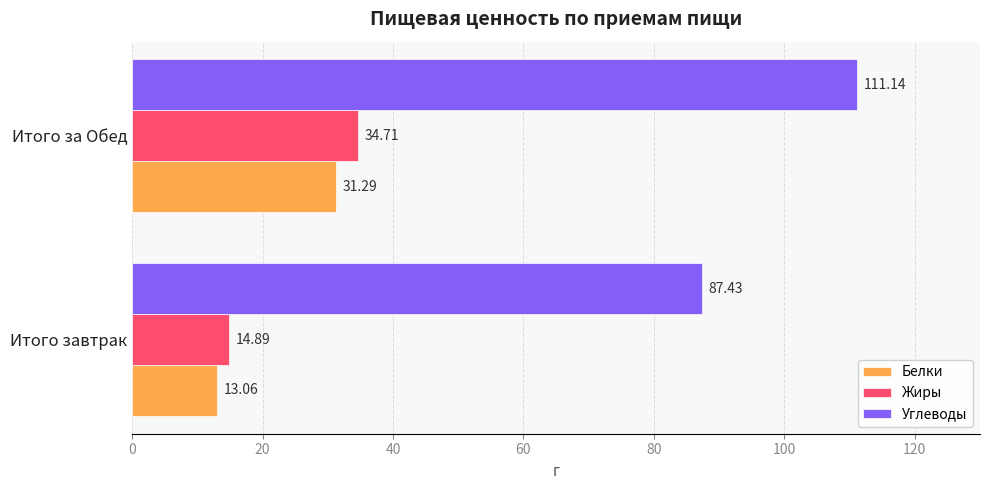

What is the average value of the Углеводы series?

99.3